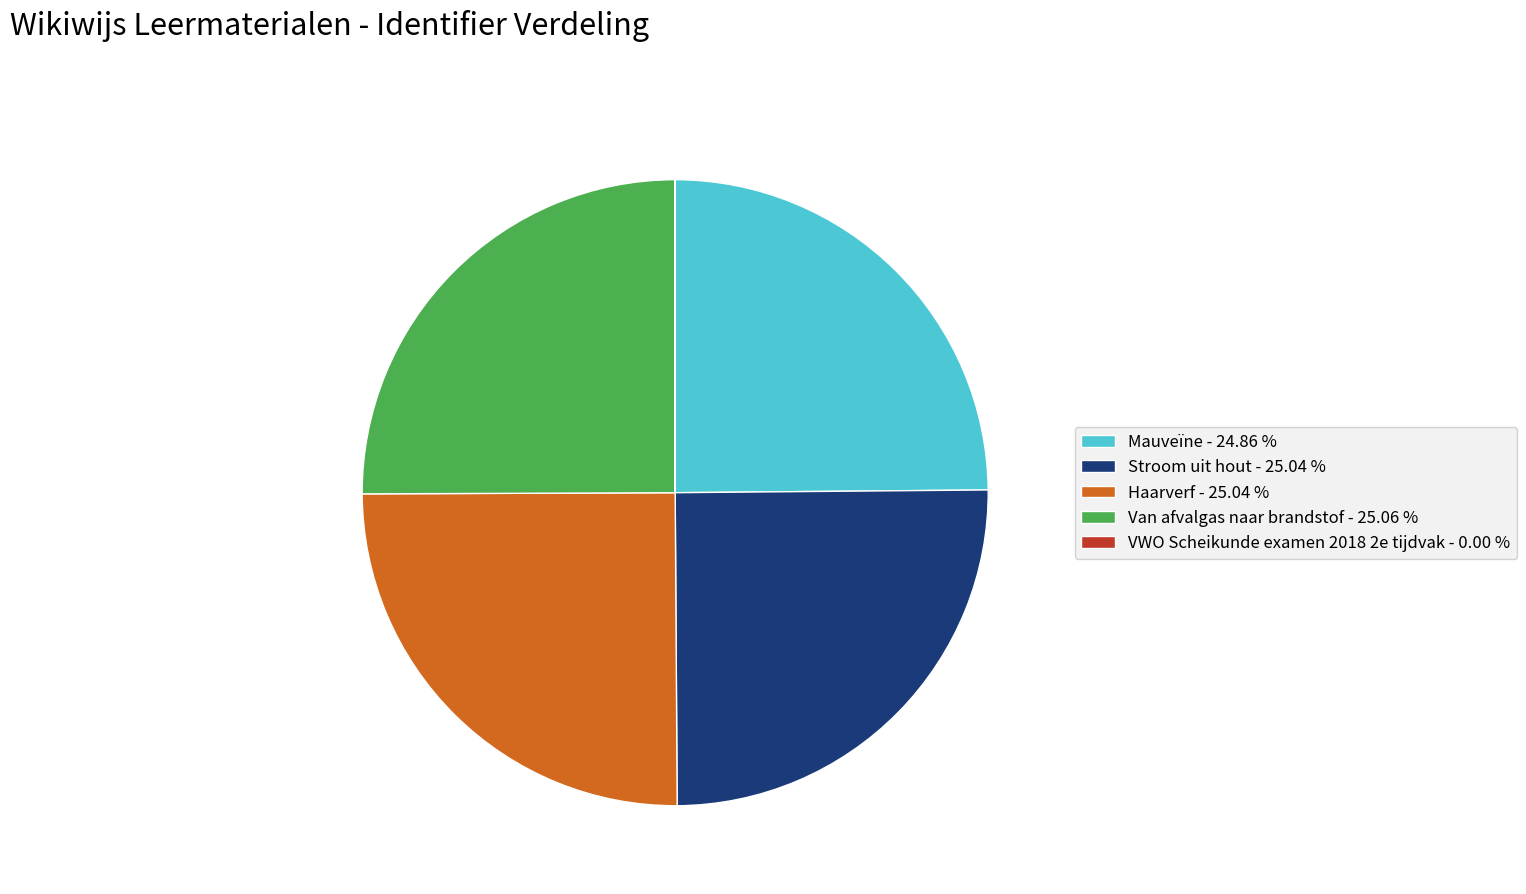

Is there a majority slice in this chart?

No